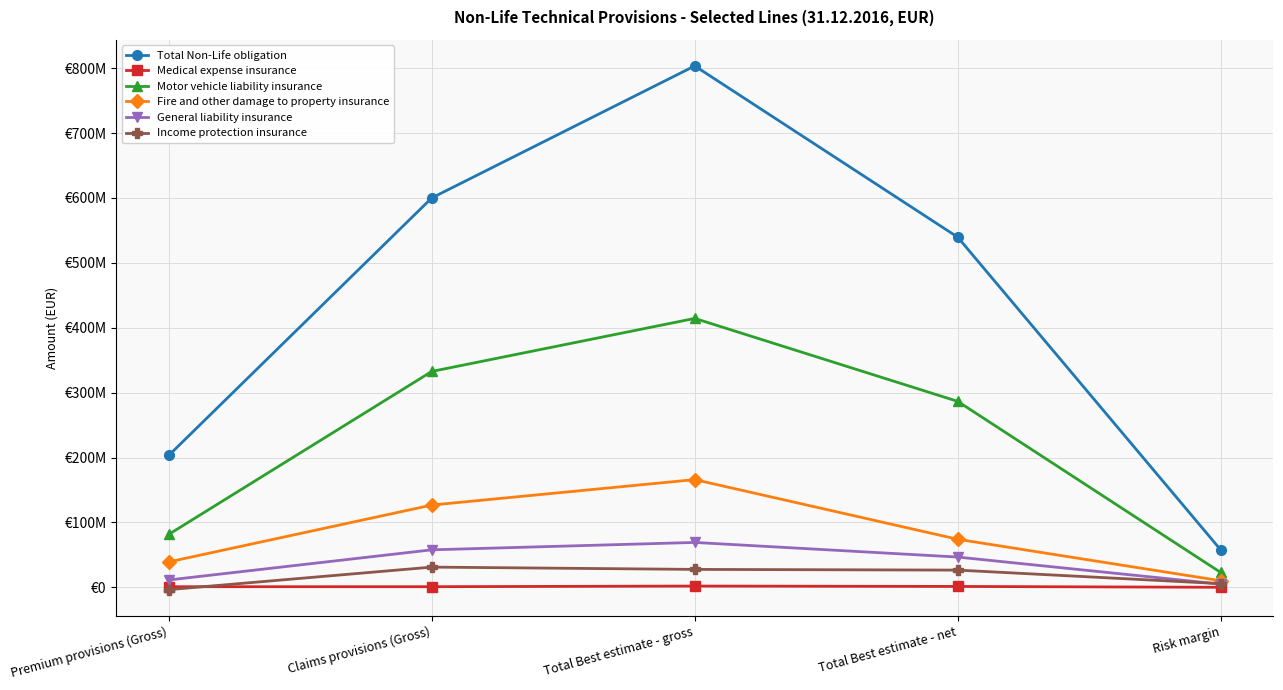

What is the label of the 1st point from the right?

Risk margin